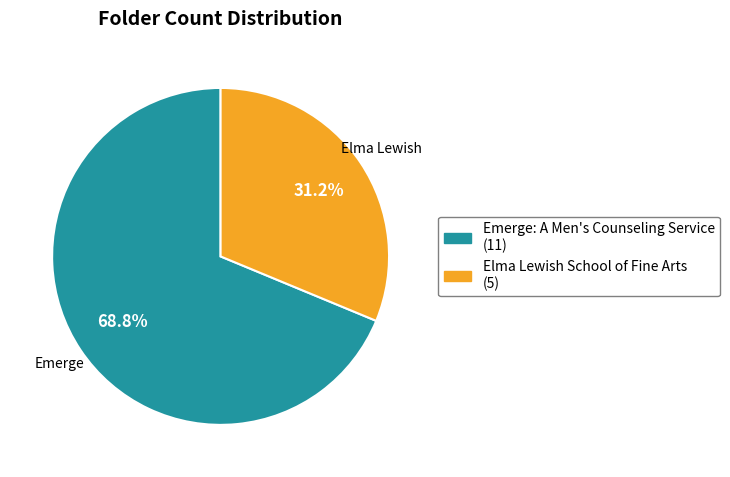

How many slices are in this pie chart?

2